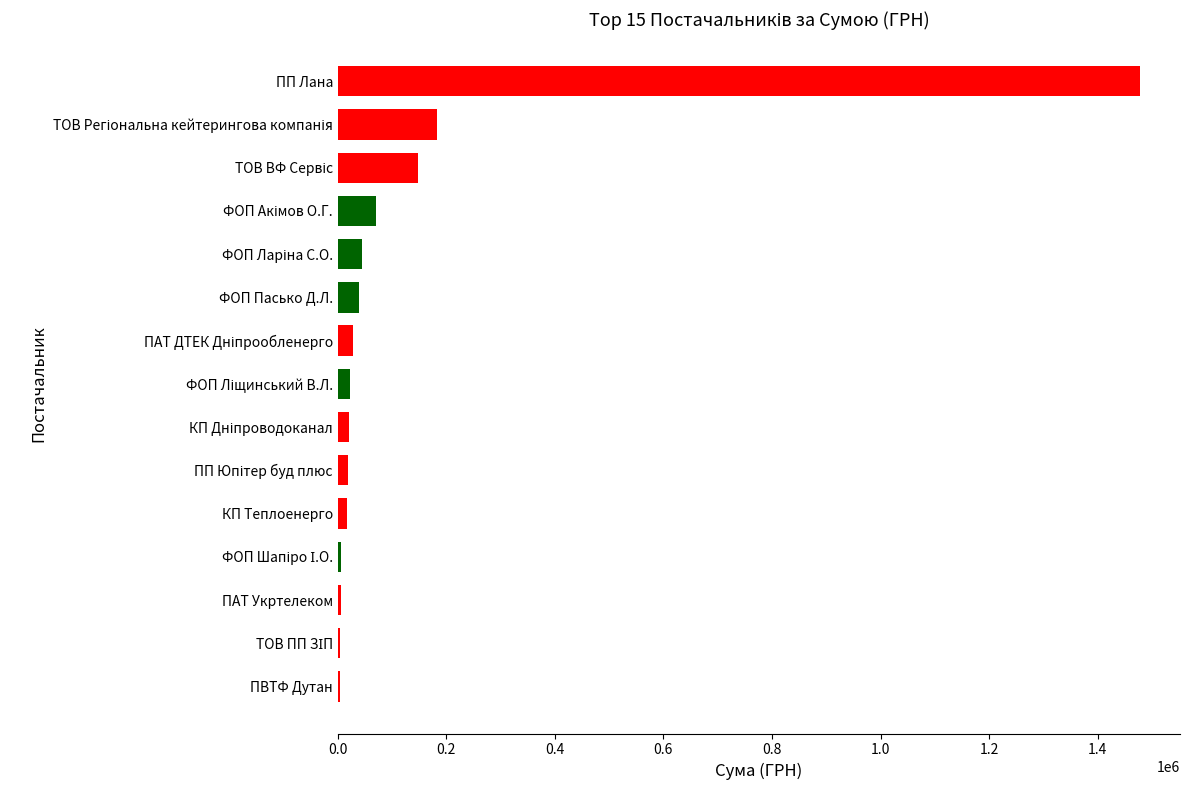

Which category has the highest value across all series?

ПП Лана